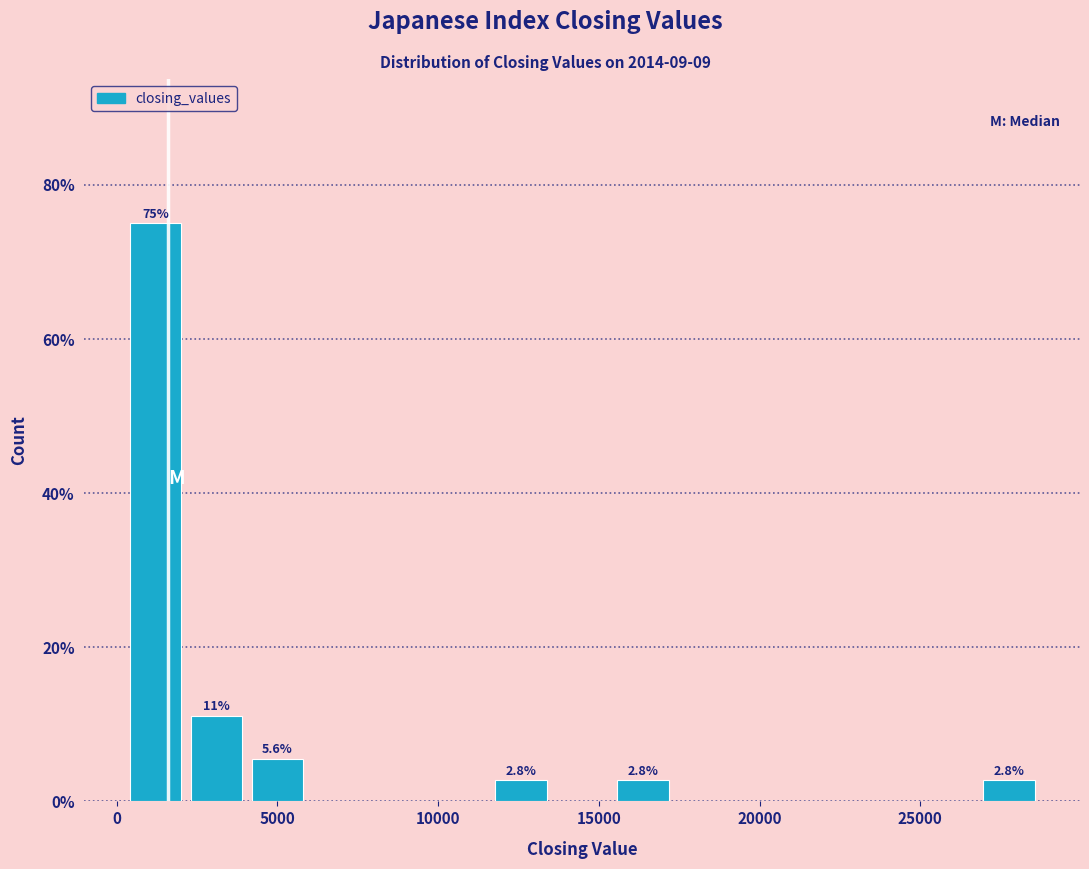

Around what value on the x-axis is the tallest bar? Give the approximate position of its centre, as read against the axis.

1000